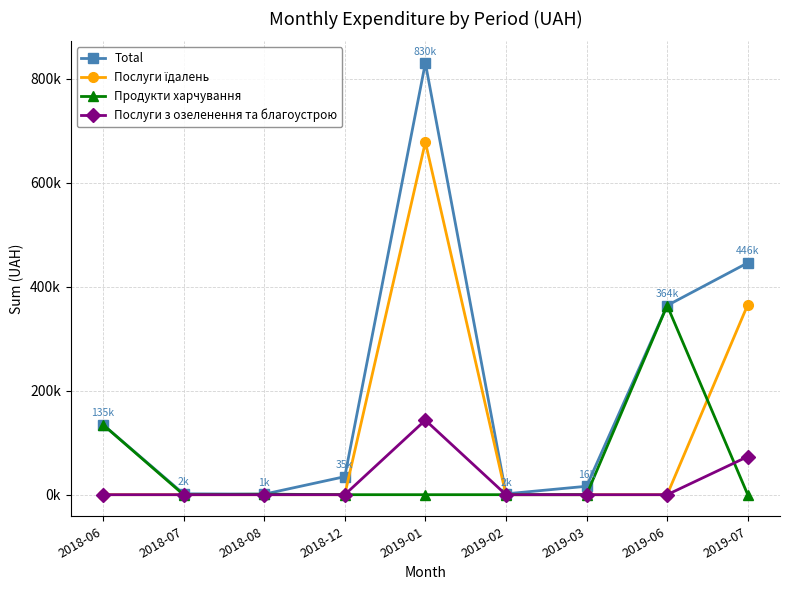

Does the chart have visible grid lines?

Yes